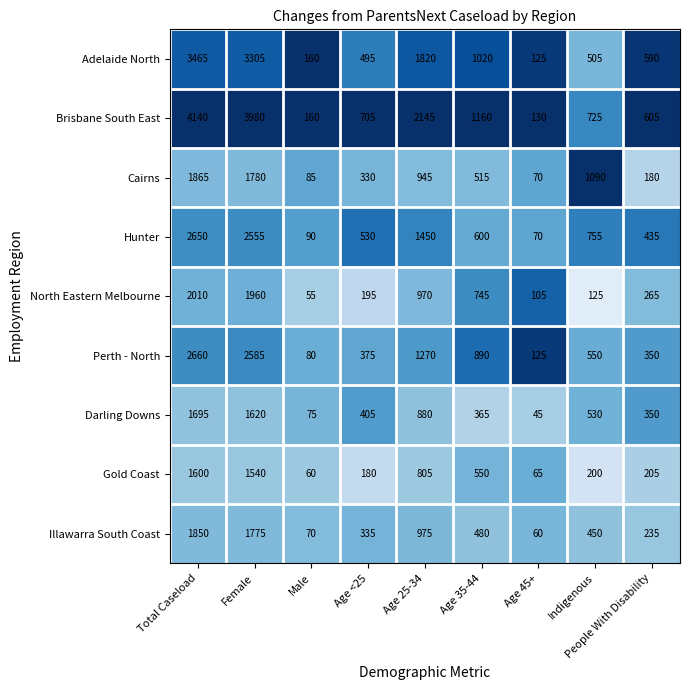

Is it true that Darling Downs equals 350 at People With Disability?

True